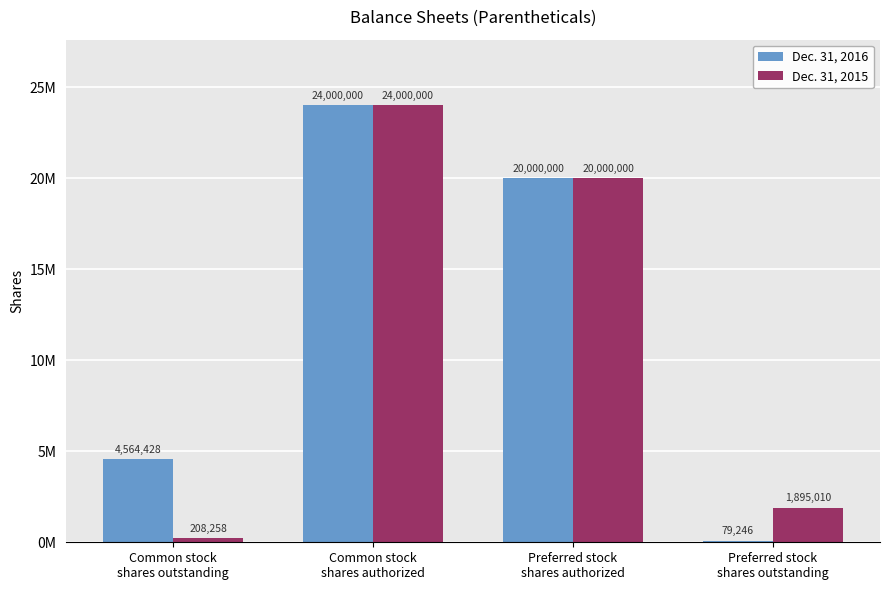

Rank the series at Preferred stock
shares outstanding from lowest to highest value.

Dec. 31, 2016, Dec. 31, 2015